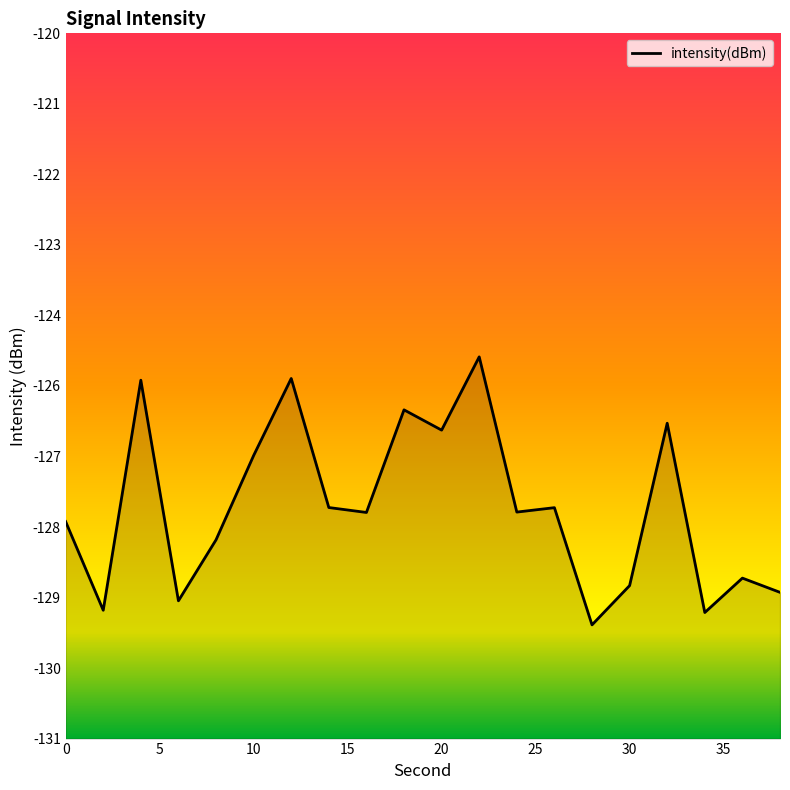

What is the value of the 16th point from the left?

-128.9